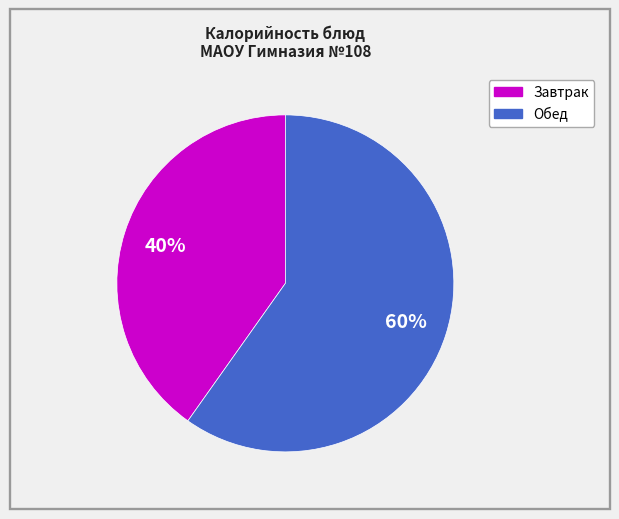

To the nearest percent, what is the average slice percentage?

50%